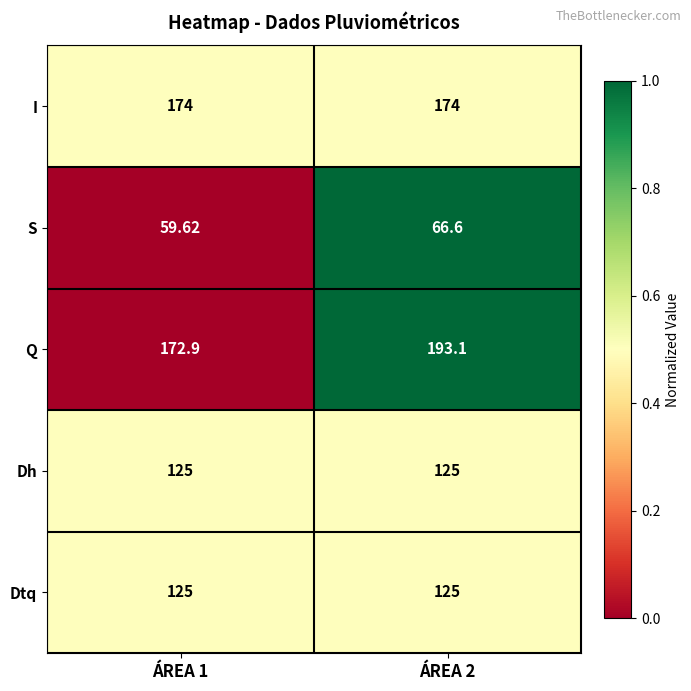

Is the value of S at ÁREA 1 greater than the value of Dh at ÁREA 1?

No